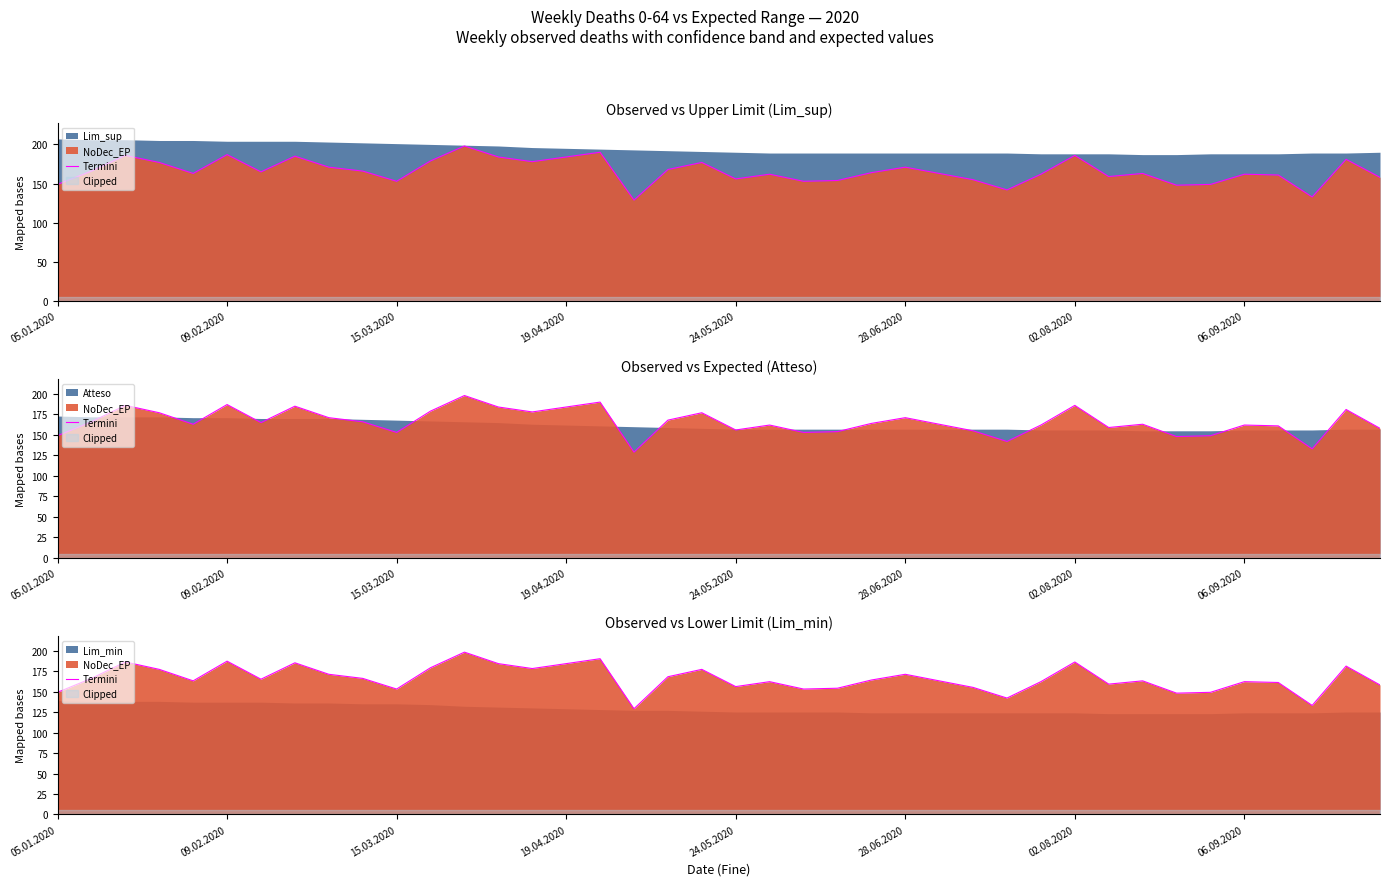

Reading right to left, extract all data points from this chart.

158	181	133	161	162	149	148	163	159	186	162	142	155	163	171	164	154	153	162	156	177	168	129	190	184	178	184	198	179	153	166	171	185	165	187	163	177	186	166	149